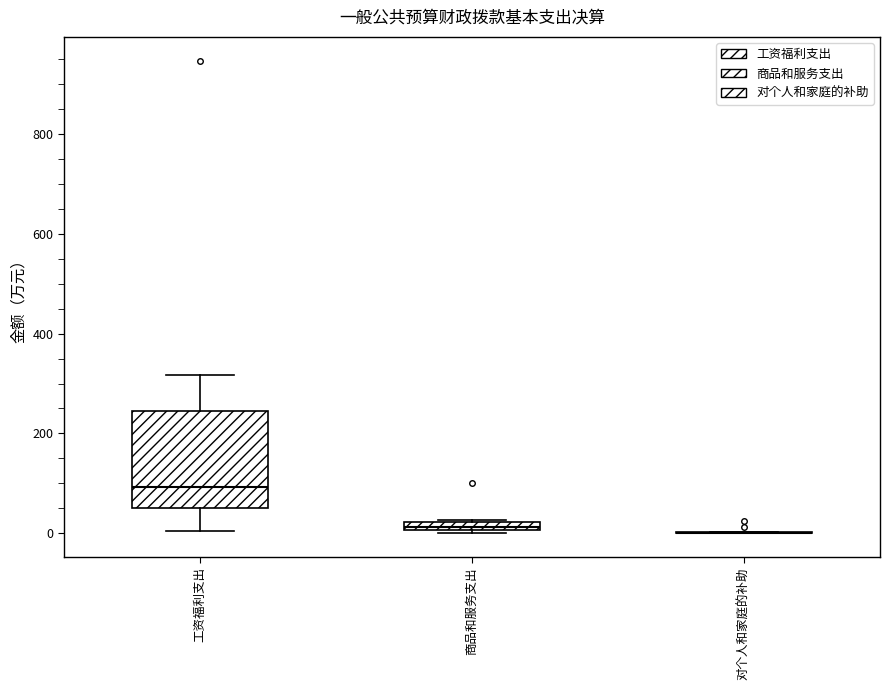

Where does the upper whisker of the box for 工资福利支出 end on the y-axis? The values are not printed on the chart, so give them approximately, as read against the axis.

320